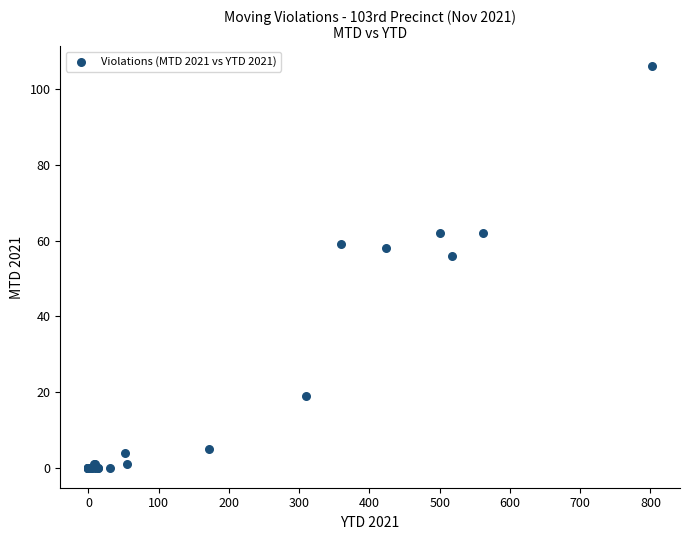

What Y value in the scatter plot is closest to 53?

56